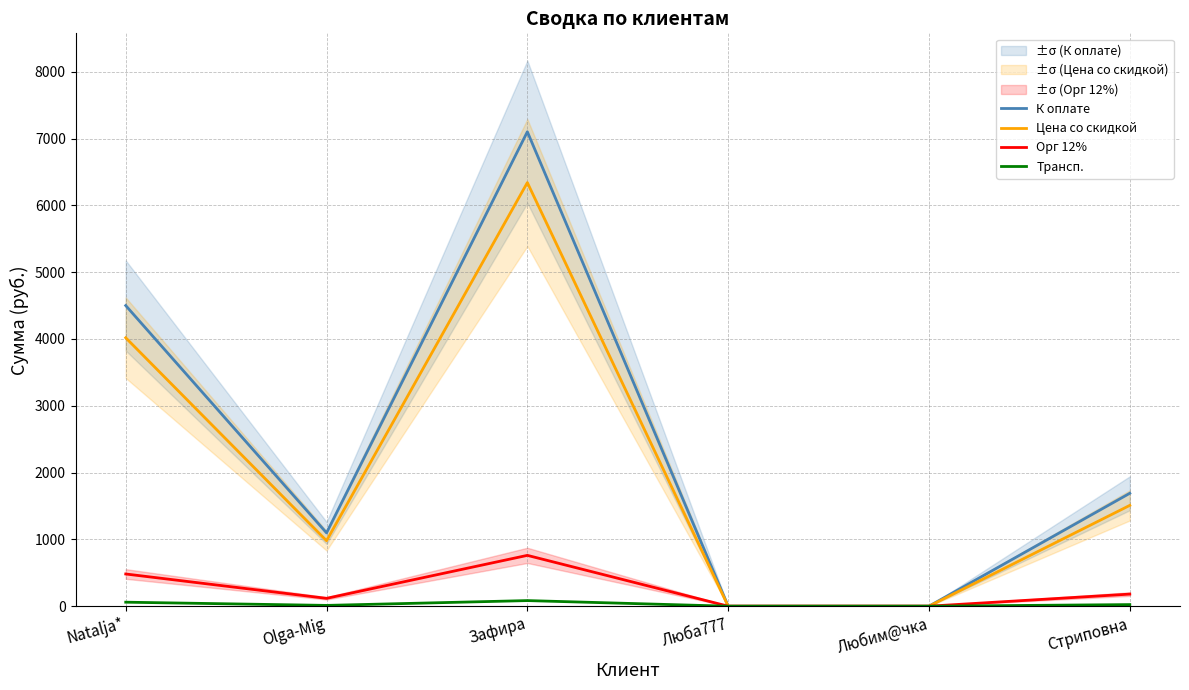

What is the sum of the К оплате values at Стриповна and Люба777?

1690.3